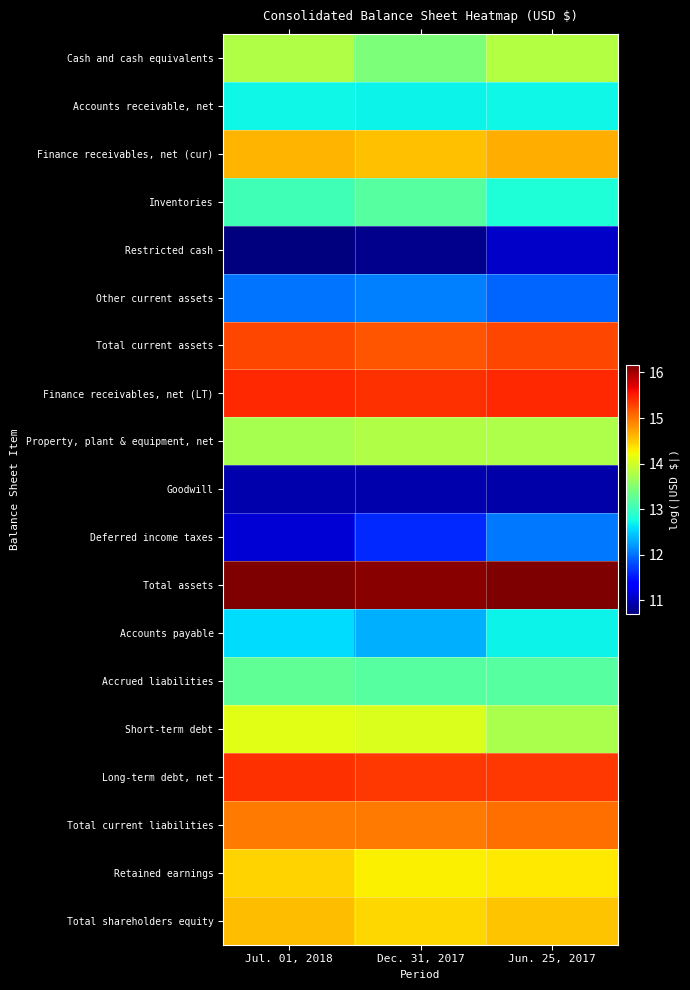

Reading right to left, list all the values displayed in this chart.

Cash and cash equivalents: Jun. 25, 2017=13.8	Dec. 31, 2017=13.4	Jul. 01, 2018=13.8
Accounts receivable, net: Jun. 25, 2017=12.7	Dec. 31, 2017=12.7	Jul. 01, 2018=12.7
Finance receivables, net (cur): Jun. 25, 2017=14.7	Dec. 31, 2017=14.6	Jul. 01, 2018=14.6
Inventories: Jun. 25, 2017=12.8	Dec. 31, 2017=13.2	Jul. 01, 2018=13.1
Restricted cash: Jun. 25, 2017=11.1	Dec. 31, 2017=10.8	Jul. 01, 2018=10.7
Other current assets: Jun. 25, 2017=11.9	Dec. 31, 2017=12.1	Jul. 01, 2018=12.0
Total current assets: Jun. 25, 2017=15.3	Dec. 31, 2017=15.2	Jul. 01, 2018=15.3
Finance receivables, net (LT): Jun. 25, 2017=15.4	Dec. 31, 2017=15.4	Jul. 01, 2018=15.4
Property, plant & equipment, net: Jun. 25, 2017=13.8	Dec. 31, 2017=13.8	Jul. 01, 2018=13.7
Goodwill: Jun. 25, 2017=10.9	Dec. 31, 2017=10.9	Jul. 01, 2018=10.9
Deferred income taxes: Jun. 25, 2017=12.0	Dec. 31, 2017=11.6	Jul. 01, 2018=11.1
Total assets: Jun. 25, 2017=16.2	Dec. 31, 2017=16.1	Jul. 01, 2018=16.2
Accounts payable: Jun. 25, 2017=12.7	Dec. 31, 2017=12.3	Jul. 01, 2018=12.6
Accrued liabilities: Jun. 25, 2017=13.2	Dec. 31, 2017=13.2	Jul. 01, 2018=13.3
Short-term debt: Jun. 25, 2017=13.7	Dec. 31, 2017=14.1	Jul. 01, 2018=14.1
Long-term debt, net: Jun. 25, 2017=15.4	Dec. 31, 2017=15.3	Jul. 01, 2018=15.4
Total current liabilities: Jun. 25, 2017=15.0	Dec. 31, 2017=15.0	Jul. 01, 2018=15.0
Retained earnings: Jun. 25, 2017=14.3	Dec. 31, 2017=14.3	Jul. 01, 2018=14.5
Total shareholders equity: Jun. 25, 2017=14.5	Dec. 31, 2017=14.4	Jul. 01, 2018=14.6